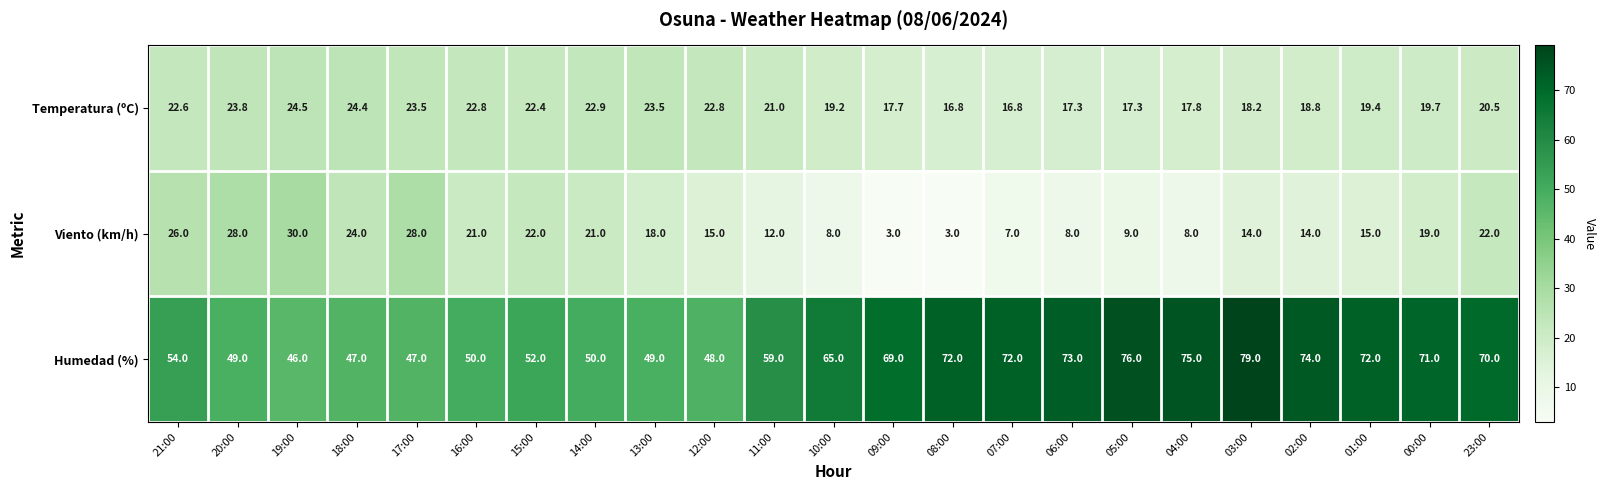

True or false: Temperatura (ºC) has a value of 35.2 at 00:00.

False